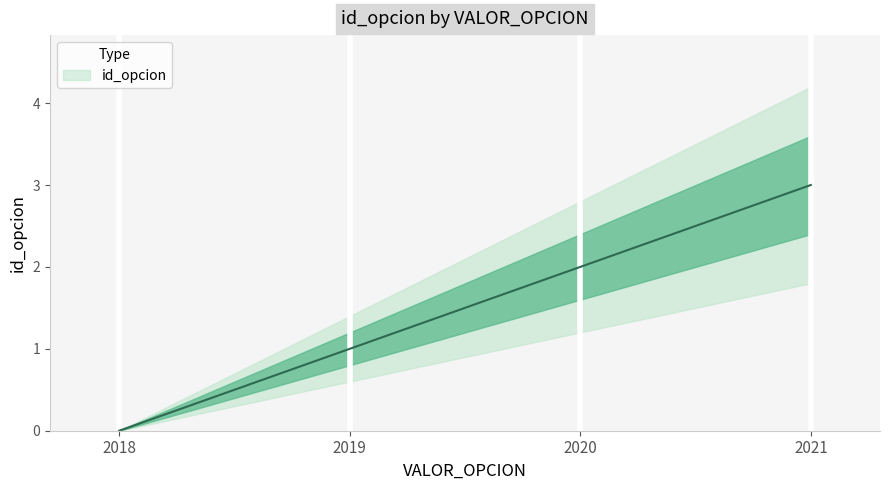

True or false: there are more than 0 points higher than both neighbors.

False